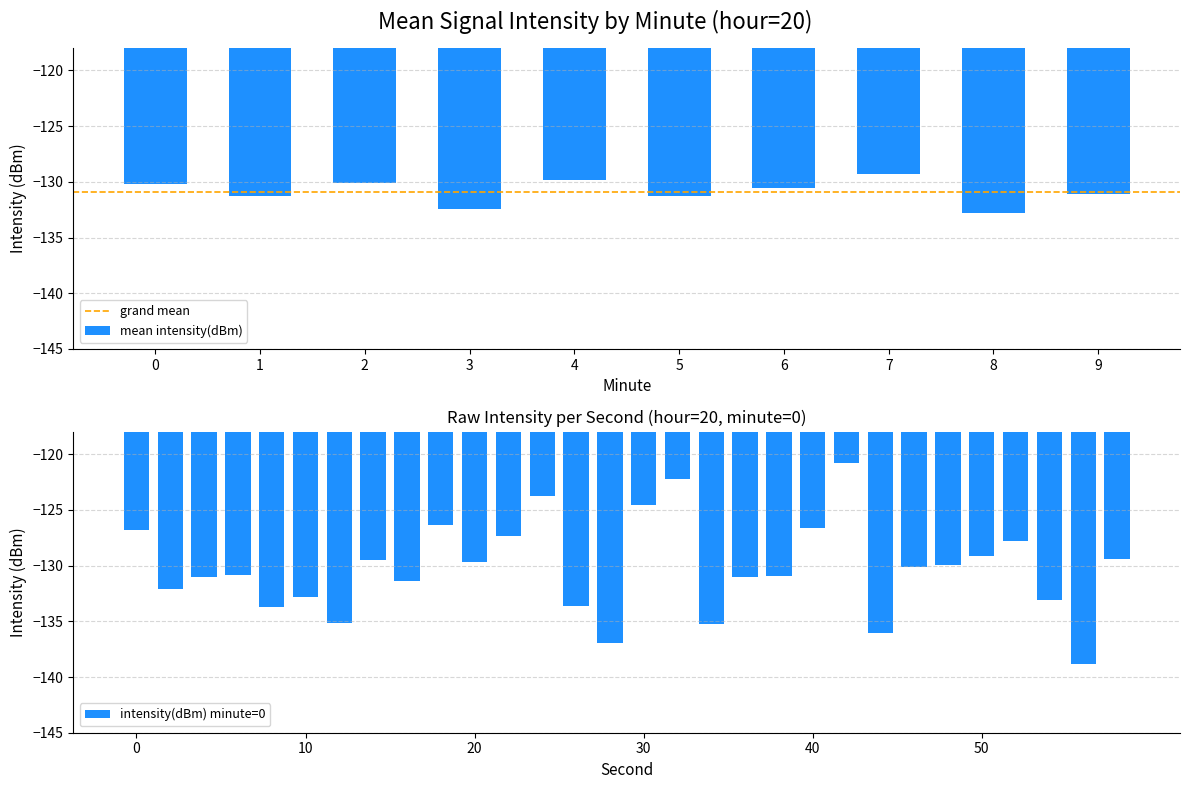

What is the sum of the values at 58 and 52?

-257.2